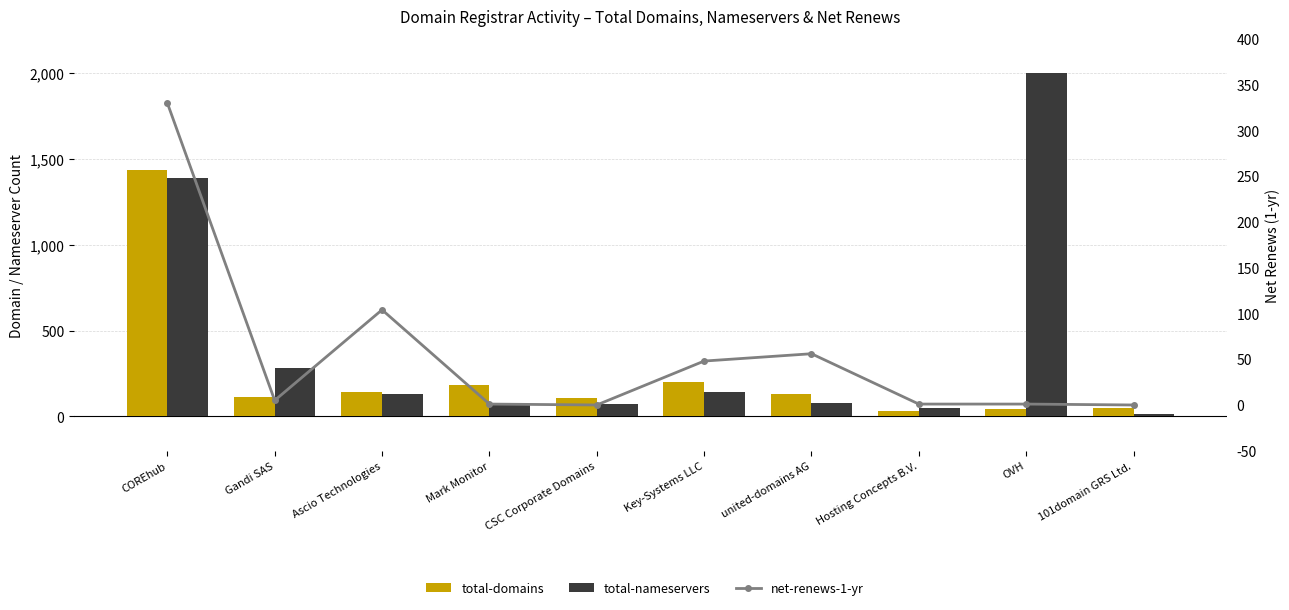

Is the value of total-domains at Gandi SAS greater than the value of total-nameservers at Gandi SAS?

No